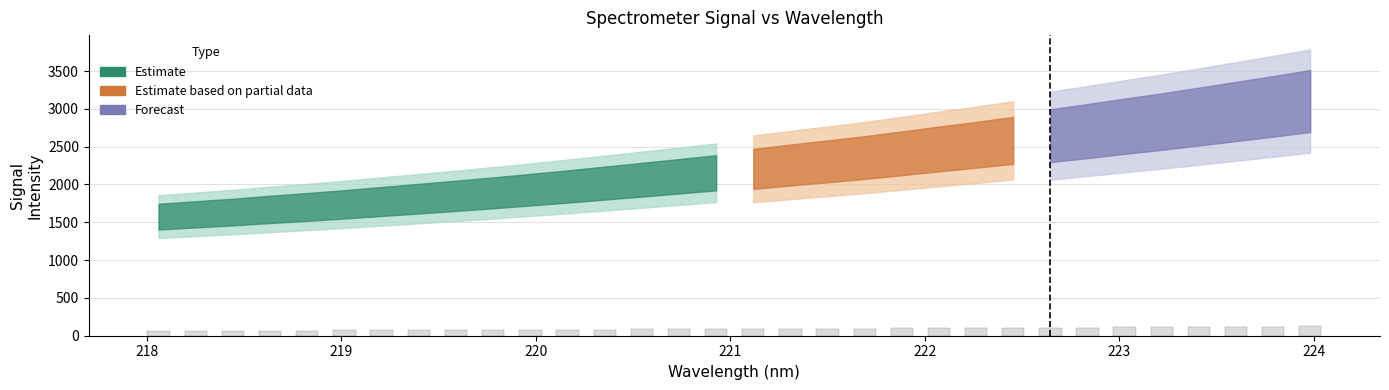

What is the sum of all values?

2862.7